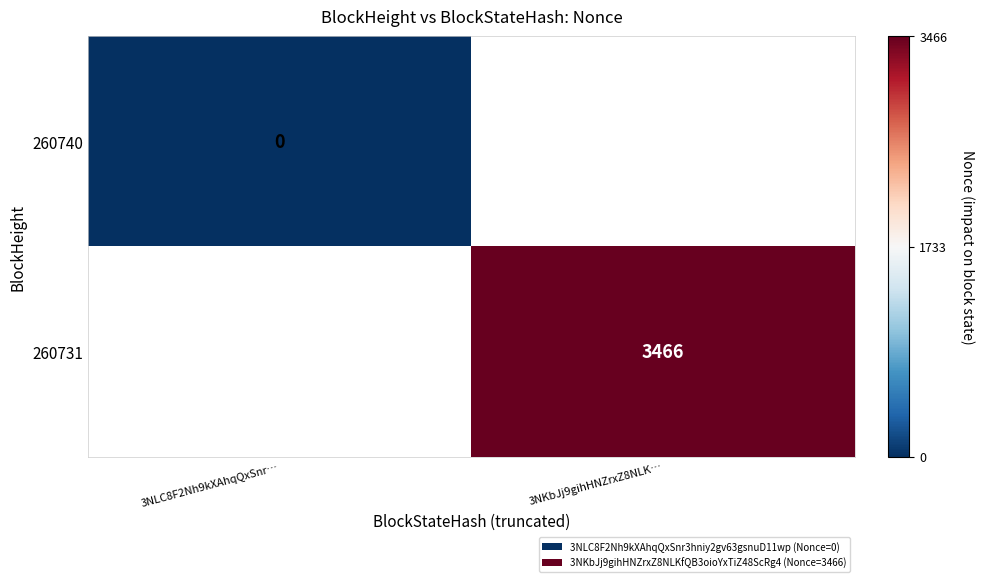

The value of 260731 at 3NKbJj9gihHNZrxZ8NLK… is 1277. True or false?

False